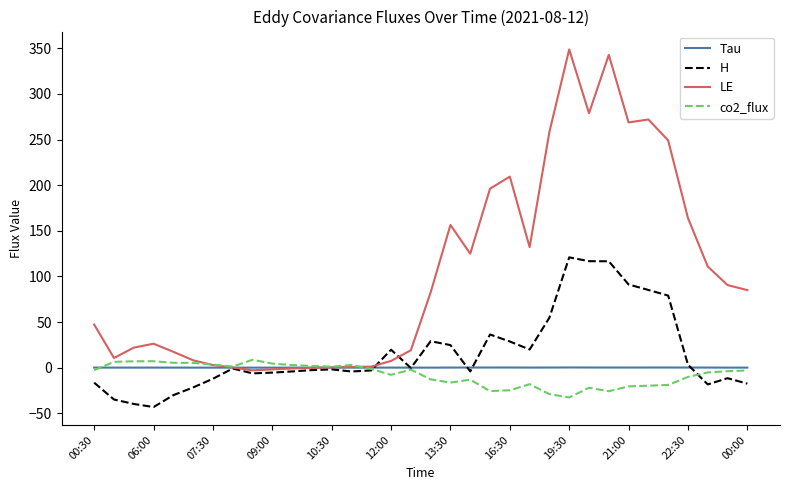

What is the highest value of the H series?

120.9